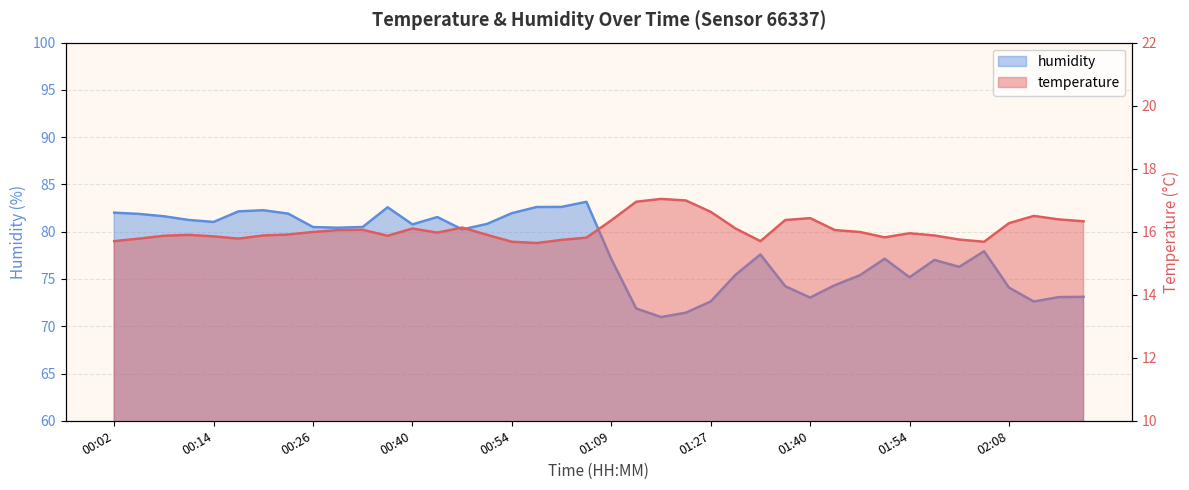

The value of temperature at 00:05 is 28.1. True or false?

False